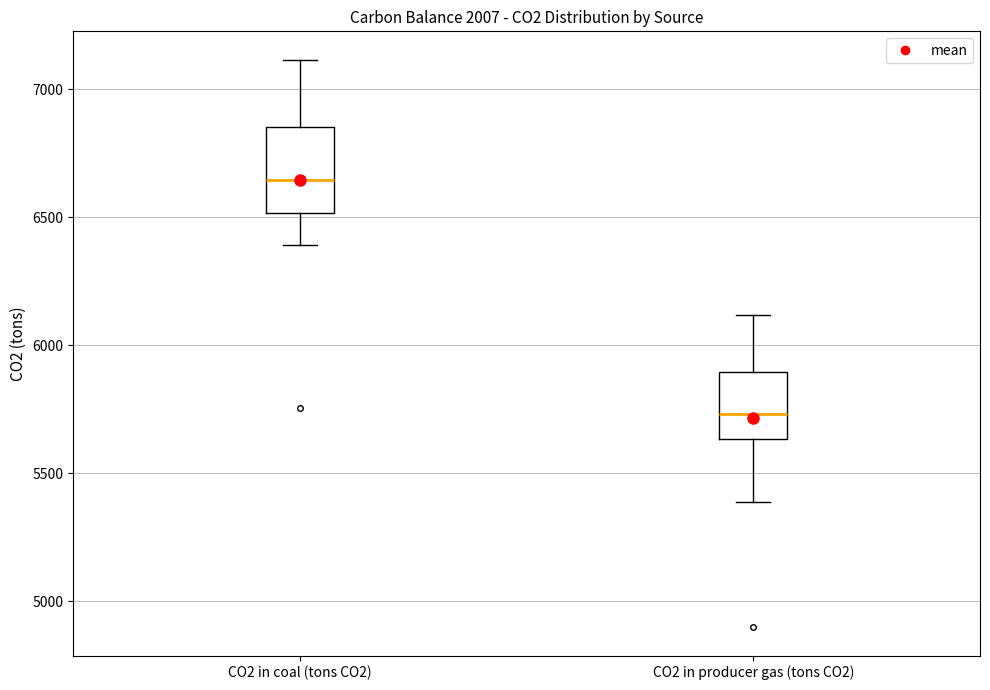

Which box's median line is the highest?

CO2 in coal (tons CO2)